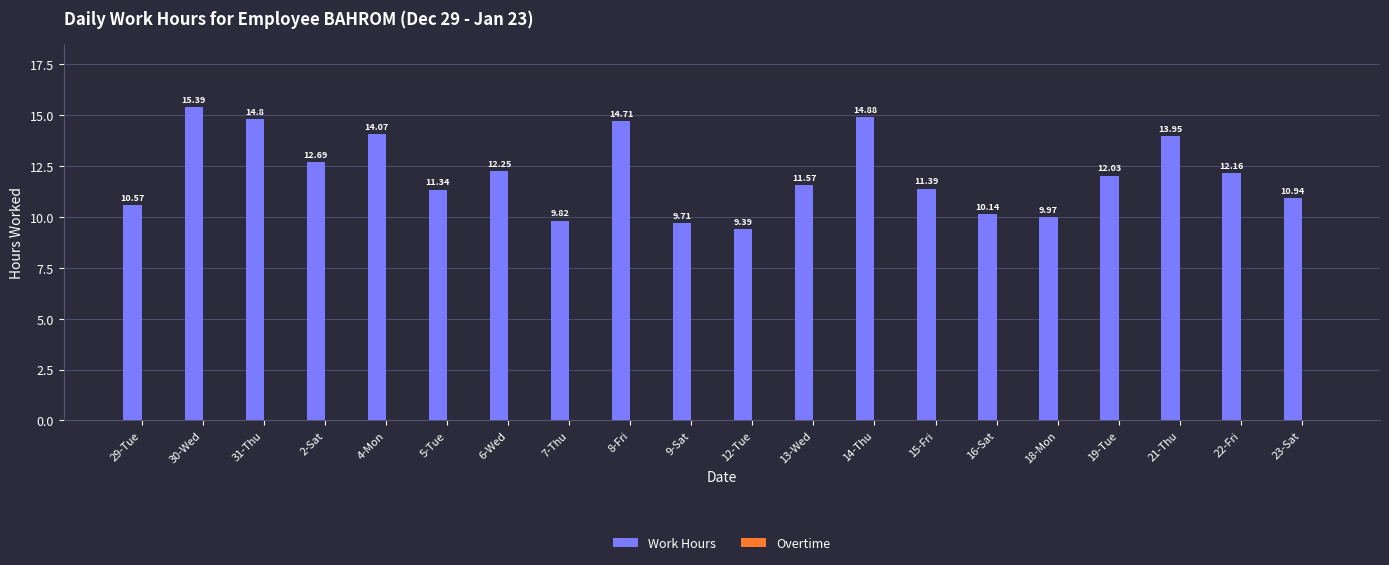

List the labels in order of value, smallest first.

12-Tue, 9-Sat, 7-Thu, 18-Mon, 16-Sat, 29-Tue, 23-Sat, 5-Tue, 15-Fri, 13-Wed, 19-Tue, 22-Fri, 6-Wed, 2-Sat, 21-Thu, 4-Mon, 8-Fri, 31-Thu, 14-Thu, 30-Wed